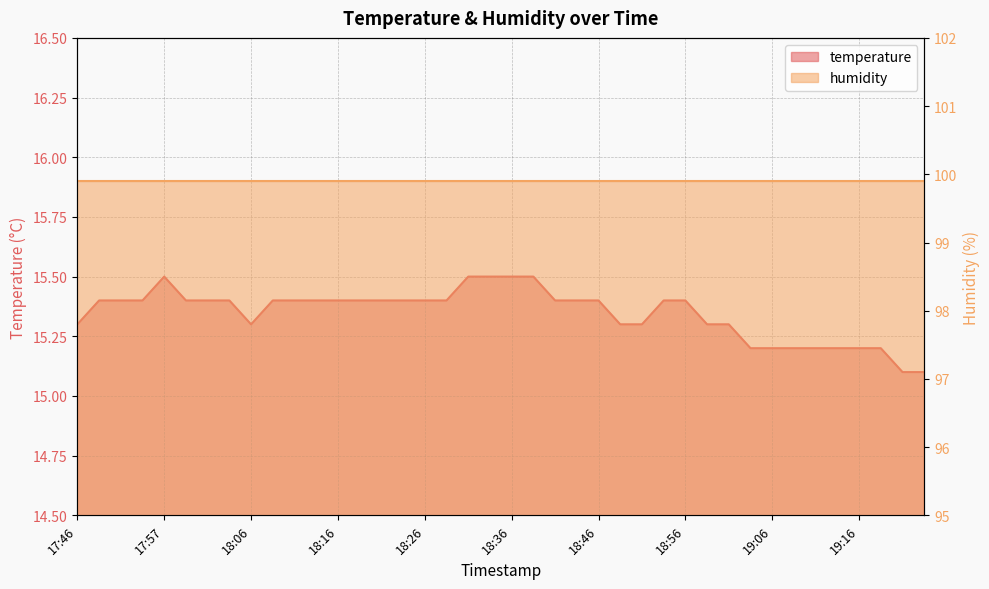

Which category has the lowest value across all series?

19:21